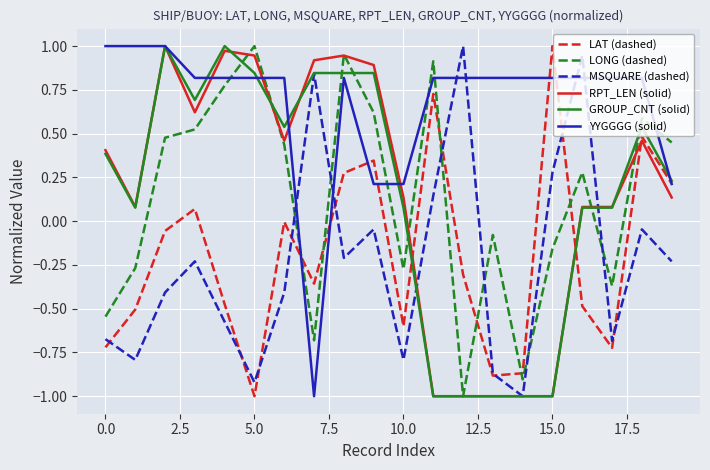

Which series has the largest total across all categories?

YYGGGG (solid)